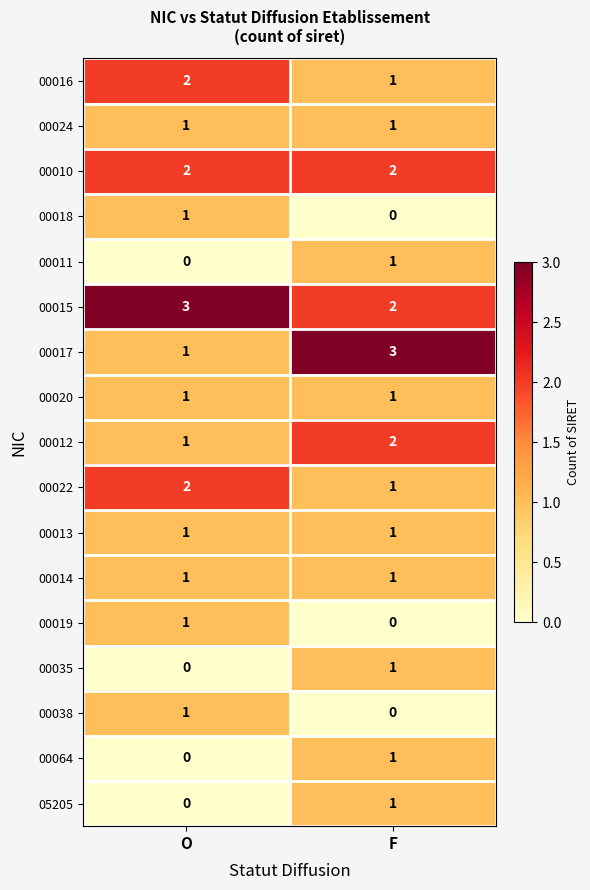

What is the sum of the 00010 values at O and F?

4